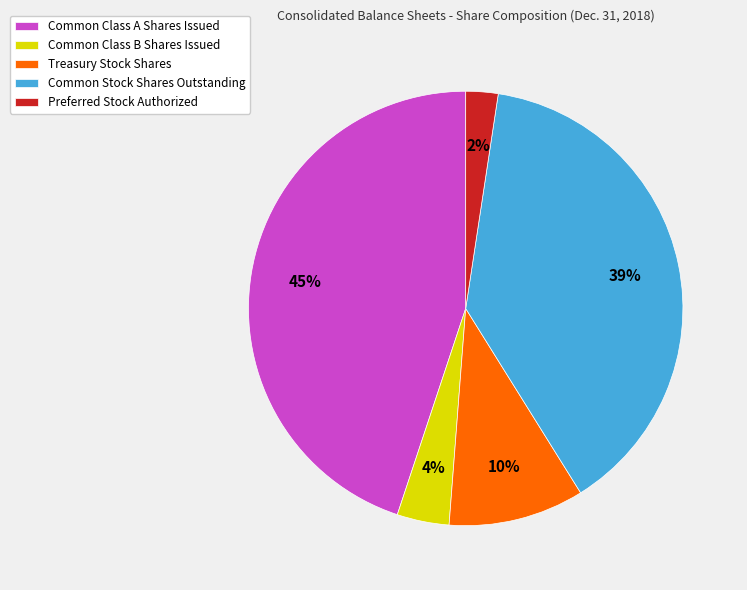

Rank the categories by value from highest to lowest.

Common Class A Shares Issued, Common Stock Shares Outstanding, Treasury Stock Shares, Common Class B Shares Issued, Preferred Stock Authorized